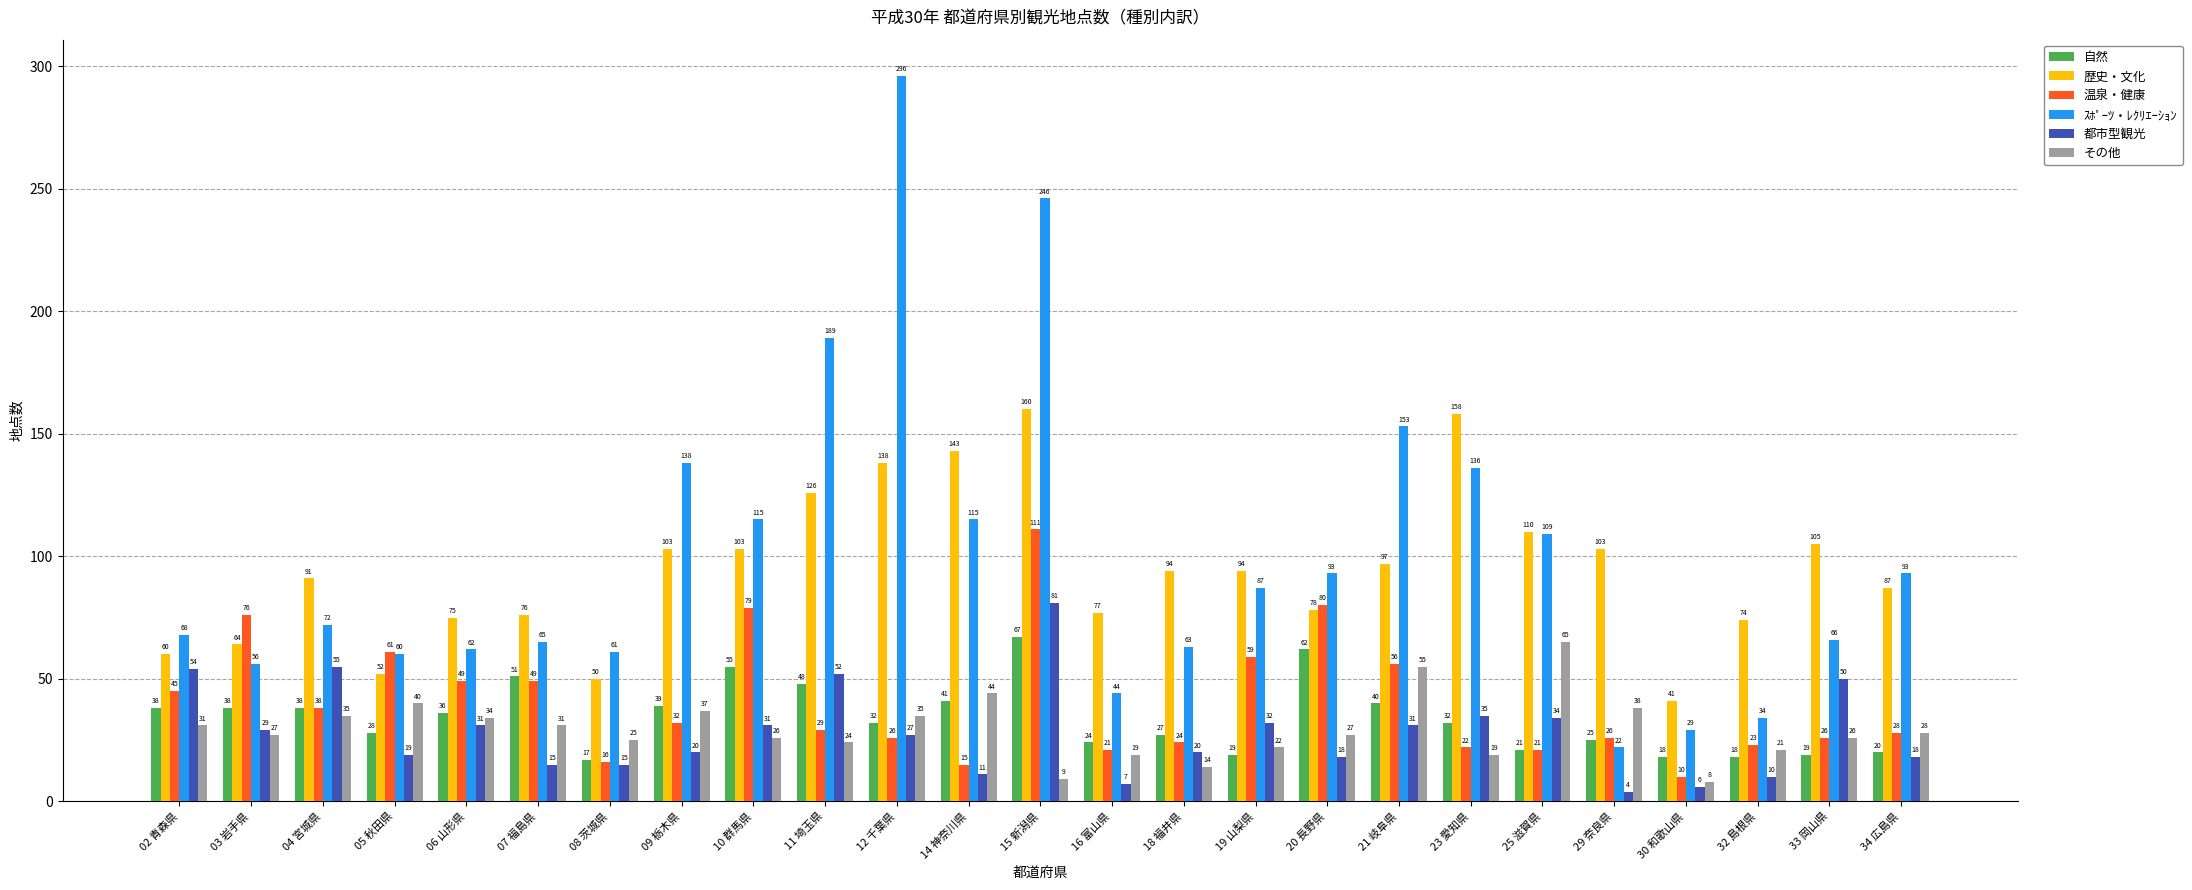

Reading right to left, what are all the values shown in this chart?

自然: 20	19	18	18	25	21	32	40	62	19	27	24	67	41	32	48	55	39	17	51	36	28	38	38	38
歴史・文化: 87	105	74	41	103	110	158	97	78	94	94	77	160	143	138	126	103	103	50	76	75	52	91	64	60
温泉・健康: 28	26	23	10	26	21	22	56	80	59	24	21	111	15	26	29	79	32	16	49	49	61	38	76	45
ｽﾎﾟｰﾂ・ﾚｸﾘｴｰｼｮﾝ: 93	66	34	29	22	109	136	153	93	87	63	44	246	115	296	189	115	138	61	65	62	60	72	56	68
都市型観光: 18	50	10	6	4	34	35	31	18	32	20	7	81	11	27	52	31	20	15	15	31	19	55	29	54
その他: 28	26	21	8	38	65	19	55	27	22	14	19	9	44	35	24	26	37	25	31	34	40	35	27	31